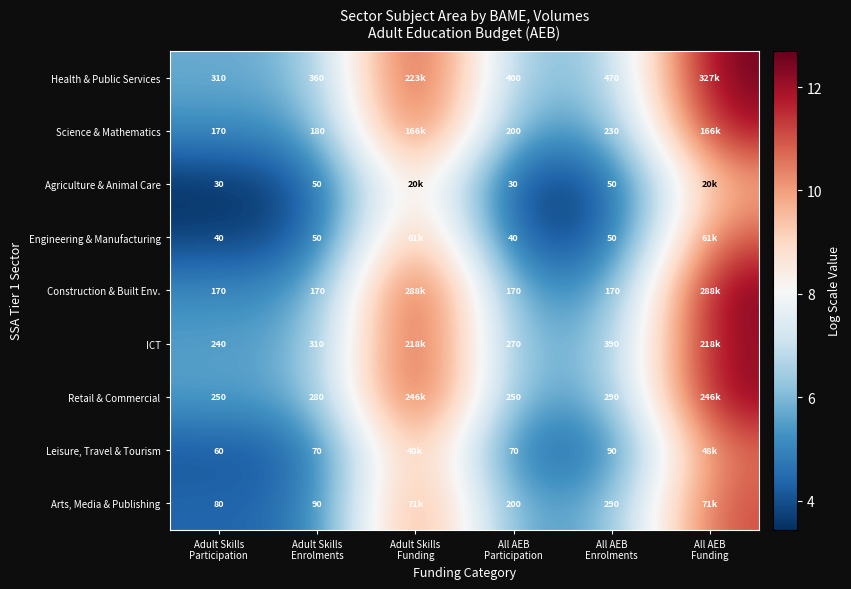

How many distinct data groups are displayed?

9